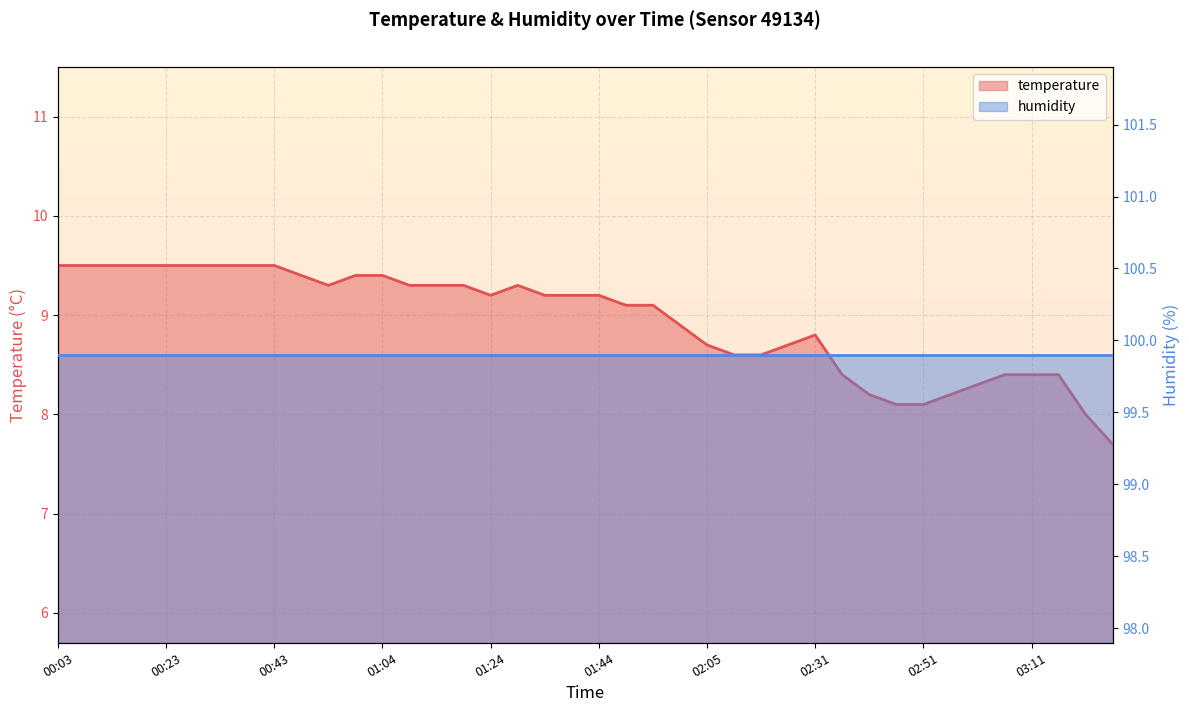

What position from the left is 01:39?

20